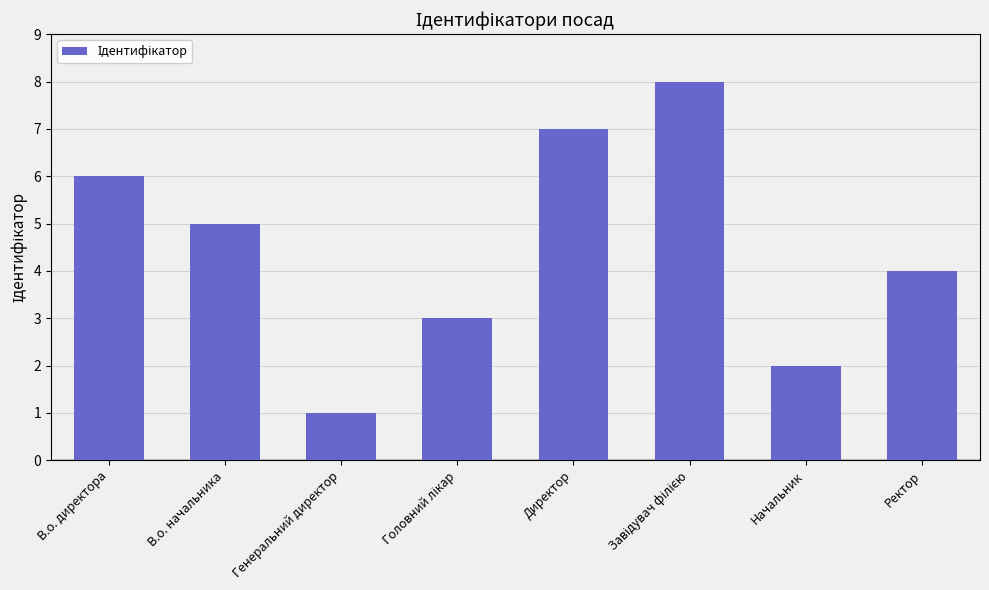

Does the chart contain stacked bars?

No